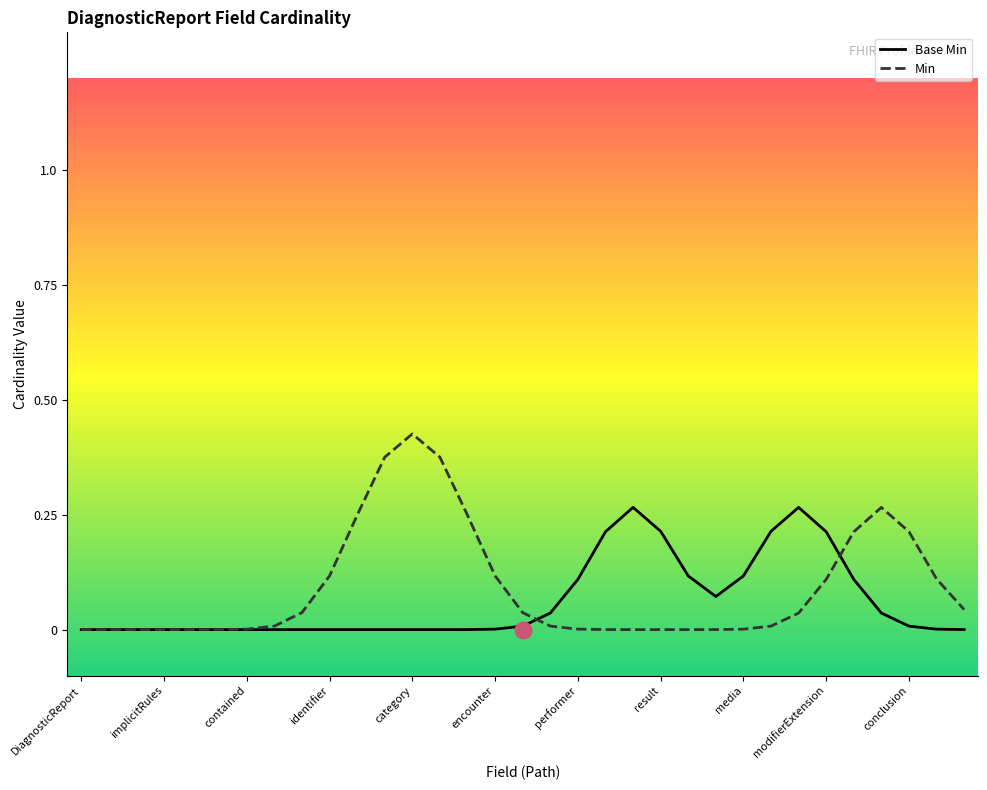

Which series has the largest range (max minus min)?

Min